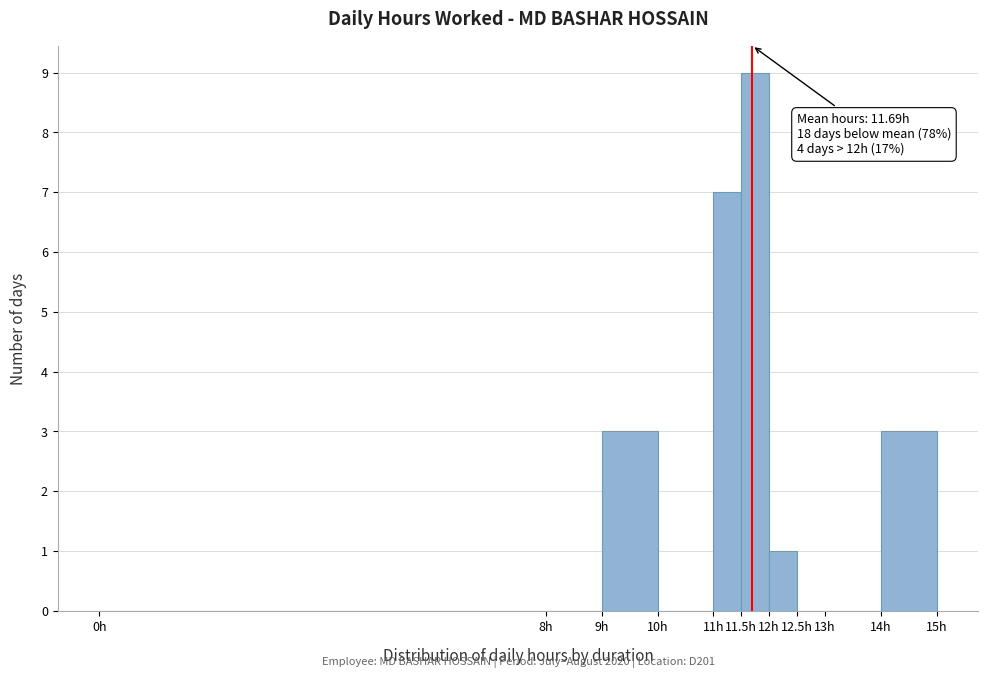

Over which range of the x-axis is the bar tallest?

11.5 to 12.0